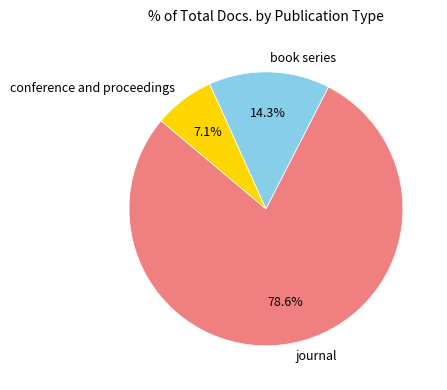

Rank the categories by value from lowest to highest.

conference and proceedings, book series, journal